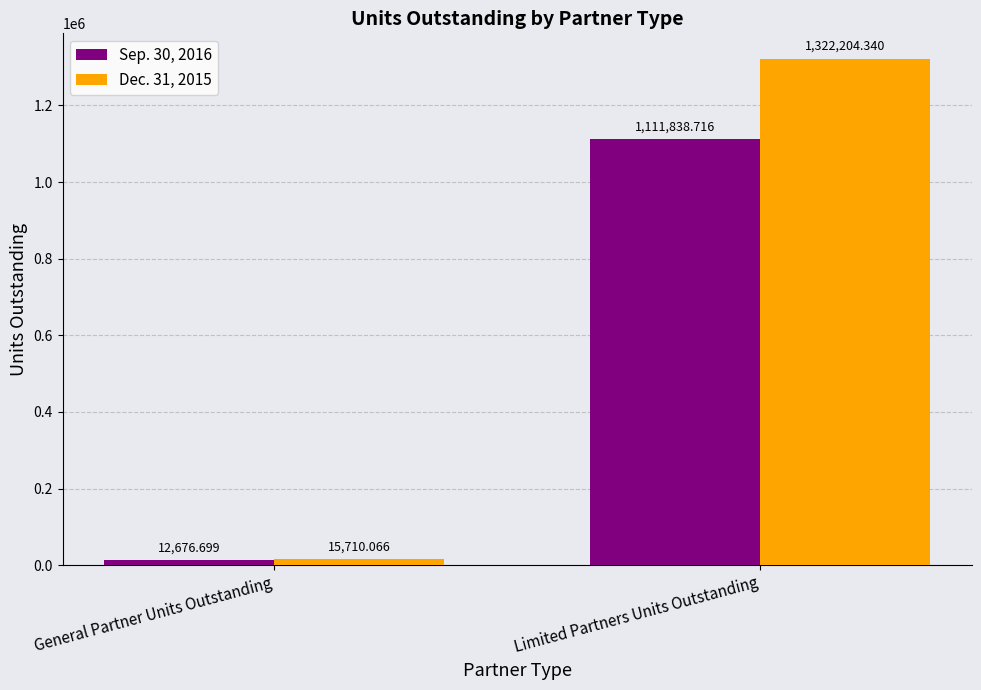

Reading right to left, list all the values displayed in this chart.

Sep. 30, 2016: 1111838.7	12676.7
Dec. 31, 2015: 1322204.3	15710.1